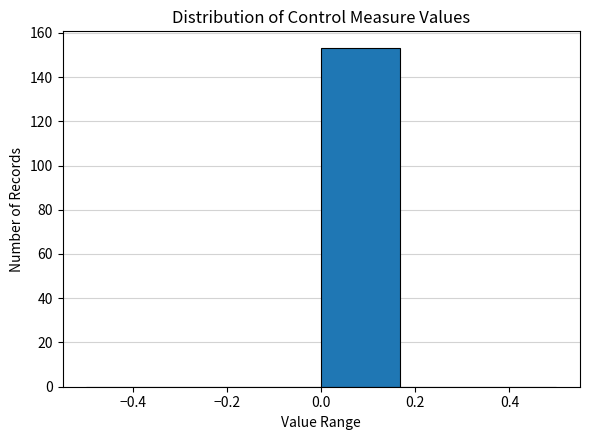

Which range on the x-axis has the tallest bar?

0.00 to 0.16